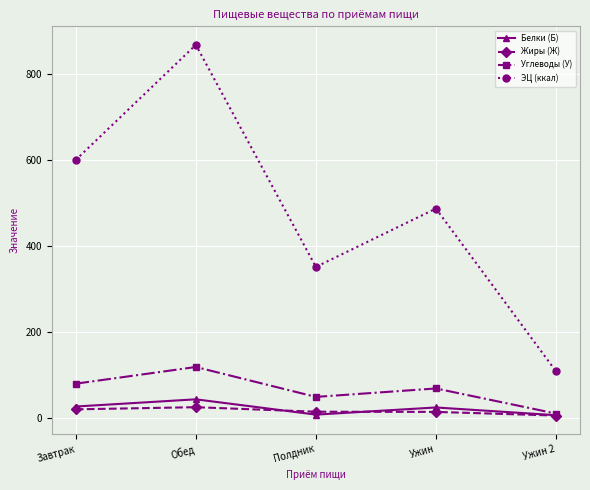

How many lines are shown in the chart?

4